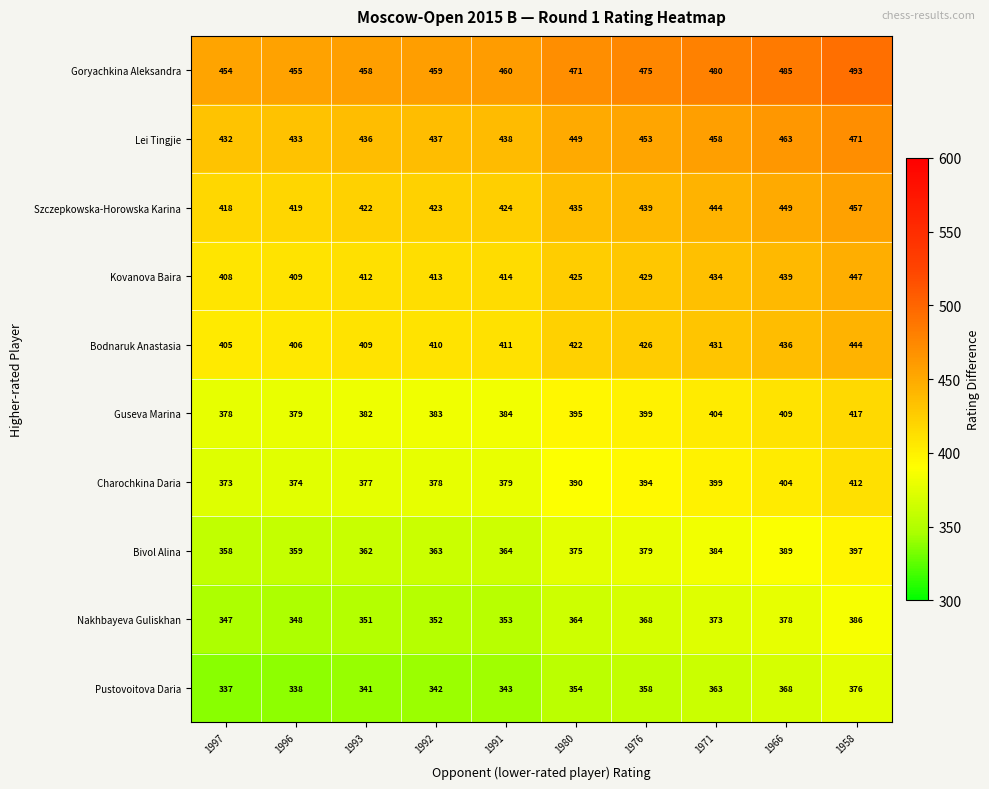

True or false: Charochkina Daria has a value of 404 at 1966.

True